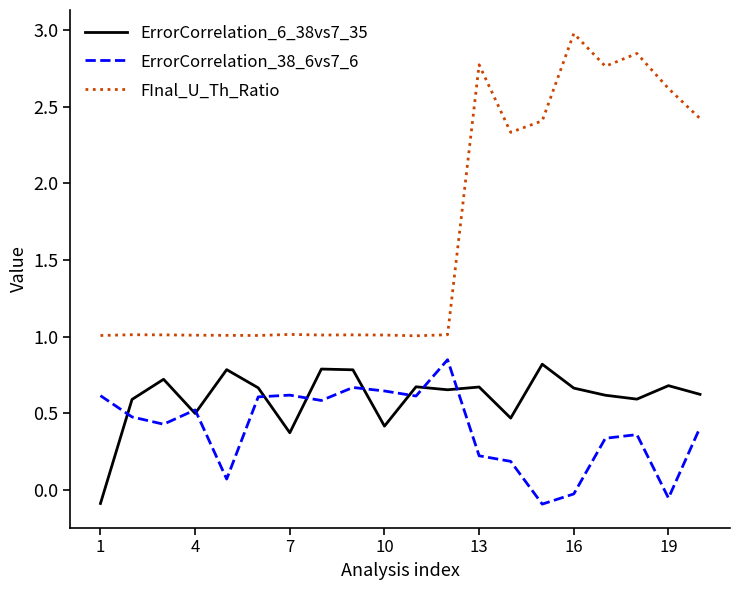

Which series has the largest range (max minus min)?

FInal_U_Th_Ratio